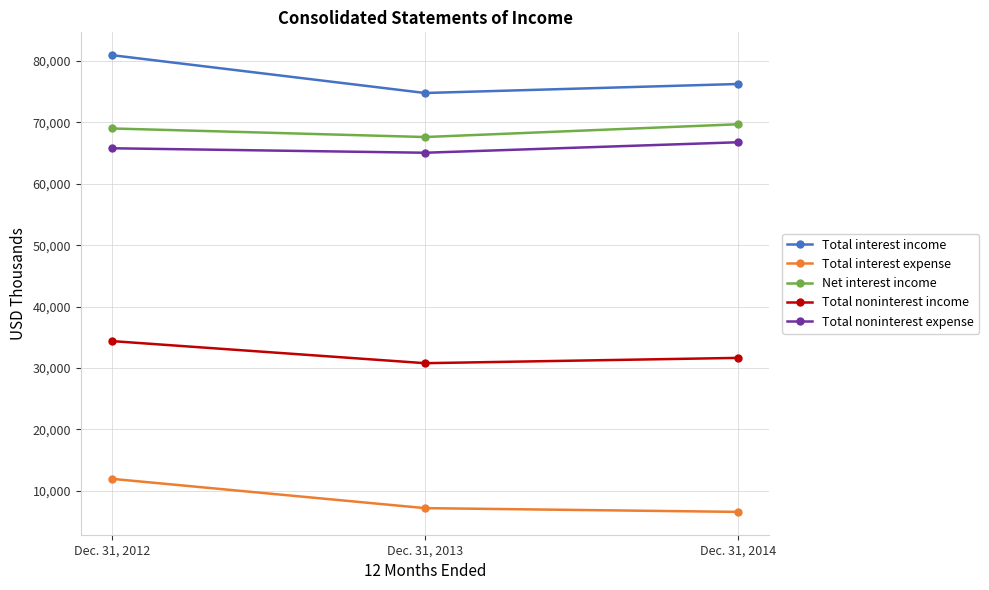

What is the difference between the Total noninterest expense values at Dec. 31, 2014 and Dec. 31, 2012?

978